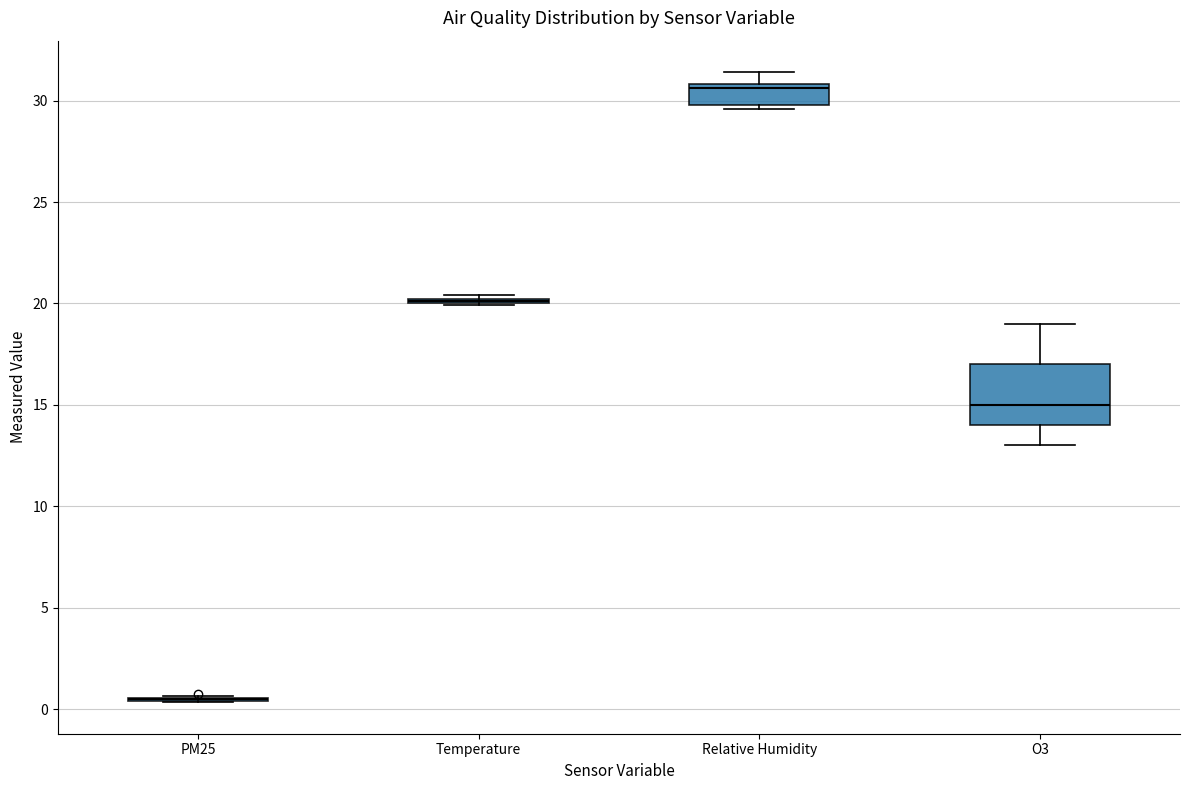

Reading left to right, read every box against the y-axis: the position of its median line, the range the box covers, and the ends of its whiskers. The values are not printed on the chart, so give them approximately, as read against the axis.

PM25: box collapsed to a line at 0.5, whiskers 0.5 to 0.5
Temperature: box collapsed to a line at 20.0, whiskers 20.0 to 20.5
Relative Humidity: median 30.5, box 30.0 to 31.0, whiskers 29.5 to 31.5
O3: median 15.0, box 14.0 to 17.0, whiskers 13.0 to 19.0